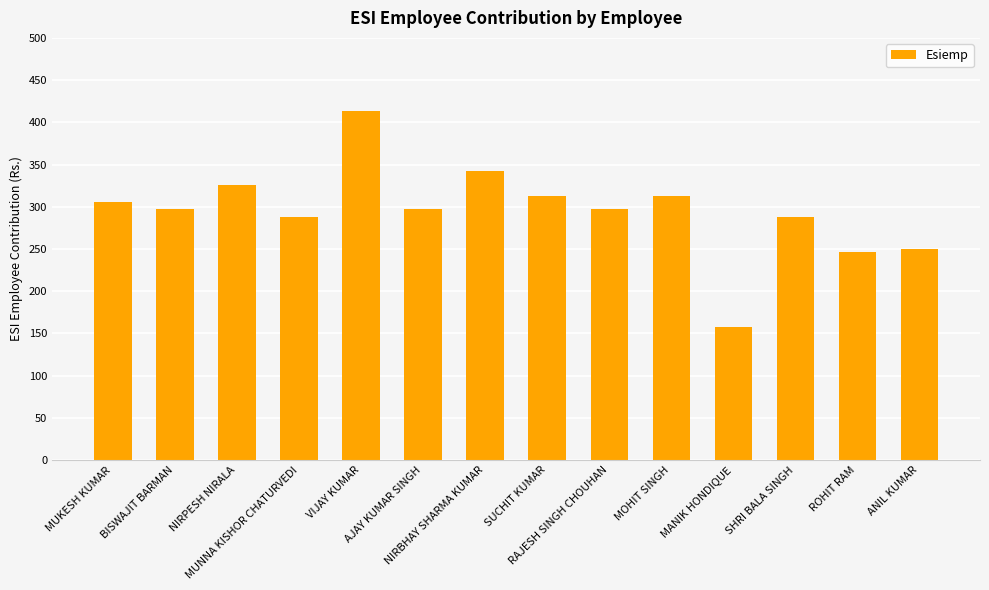

What is the difference between the second highest and second lowest values?

96